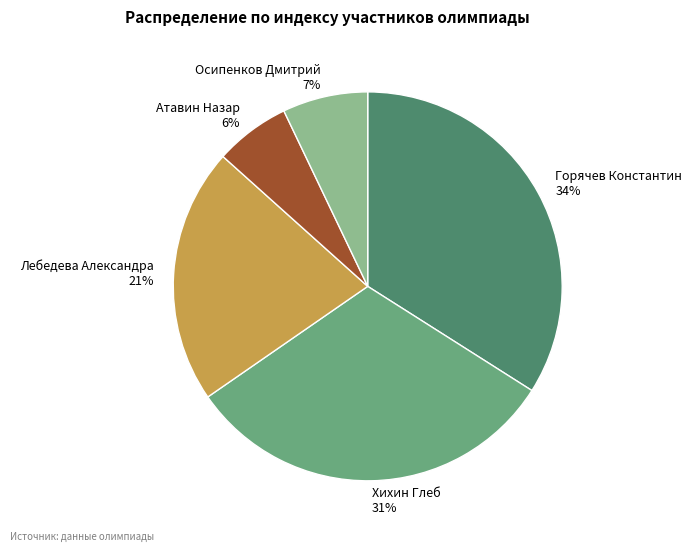

How many slices are in this pie chart?

5